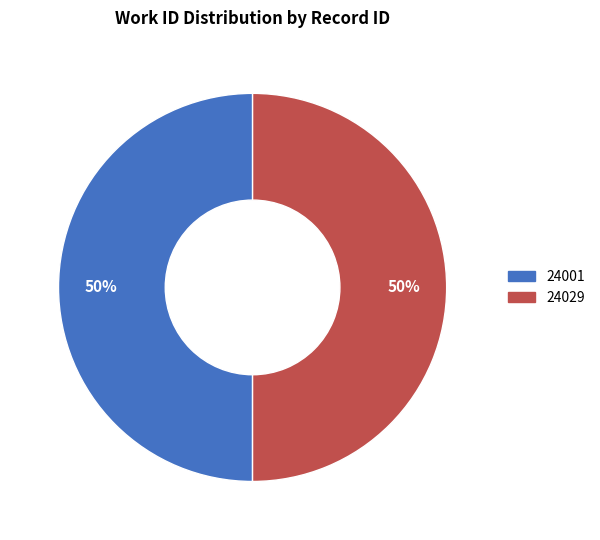

Do 24029 and 24001 together represent more than half of the pie?

Yes